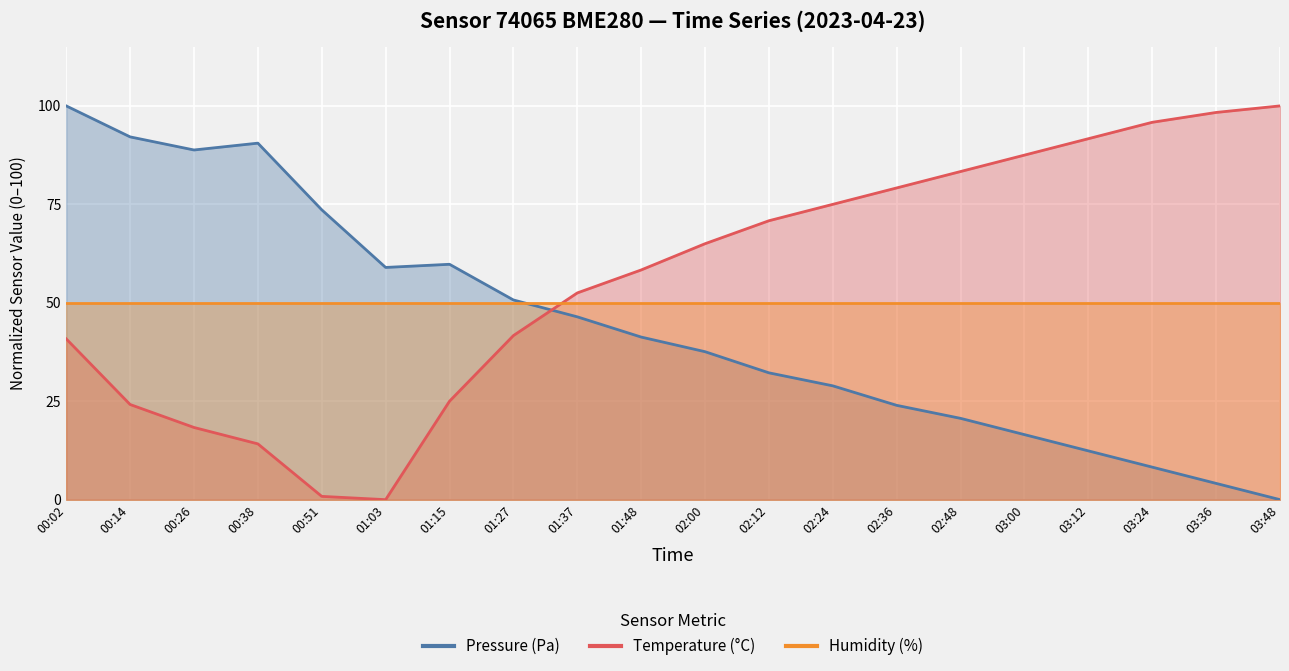

Is it true that Pressure (Pa) equals 16.5 at 03:00?

True